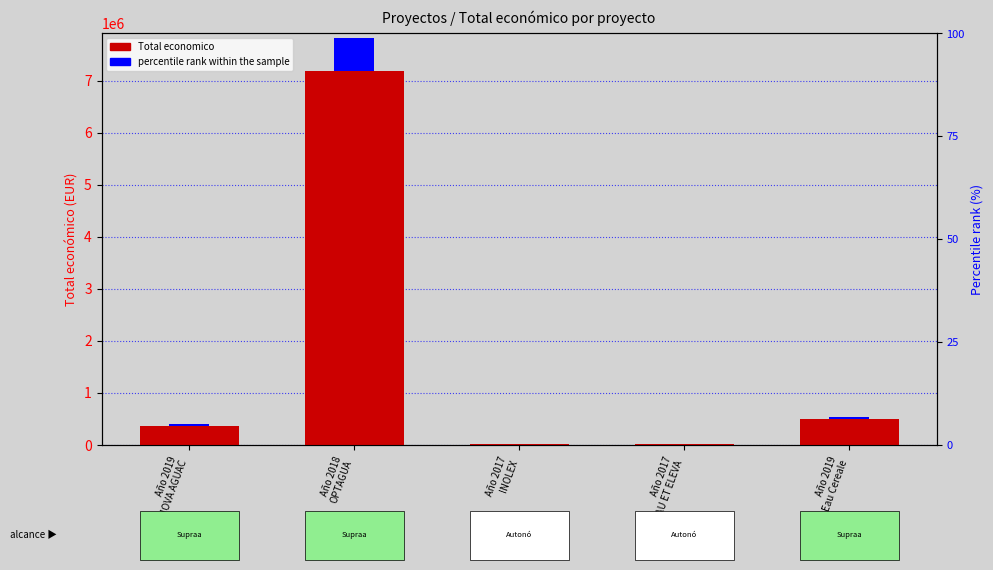

What position from the left is Año 2019
Eau Cereale?

5